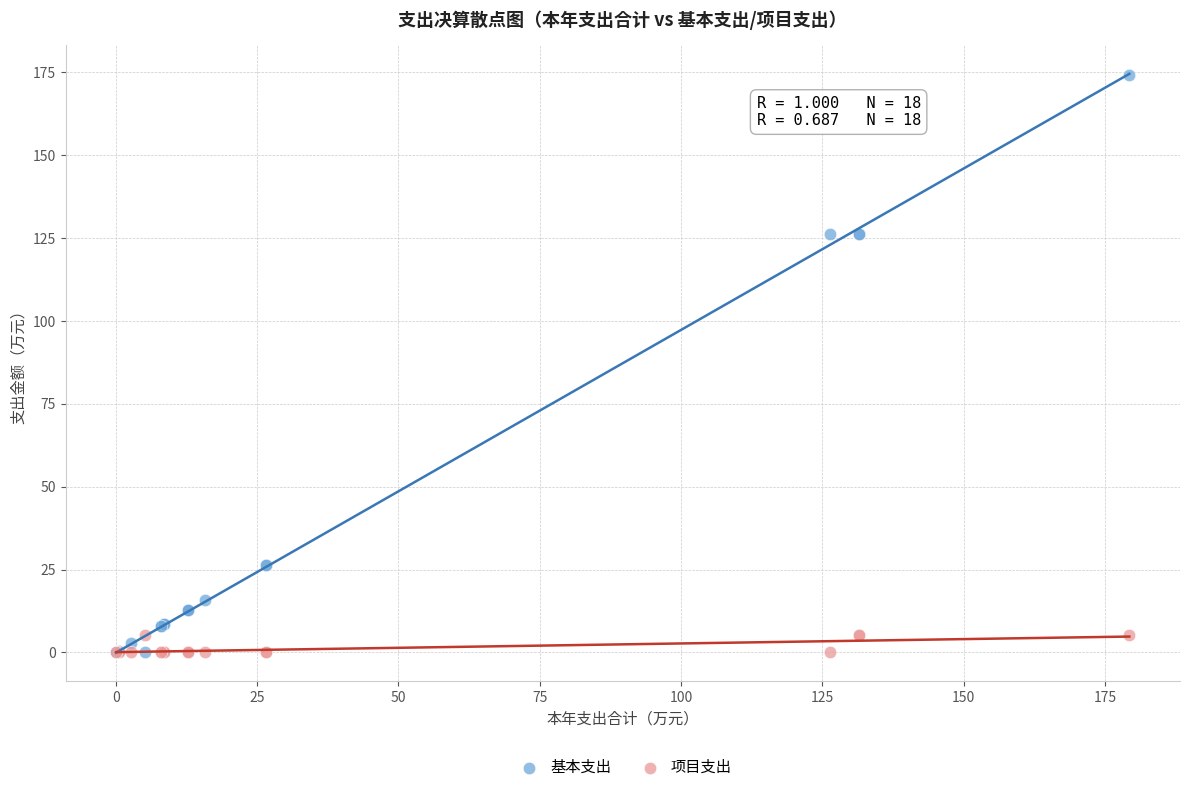

What is the X range (max minus min) for the scatter plot?

179.3